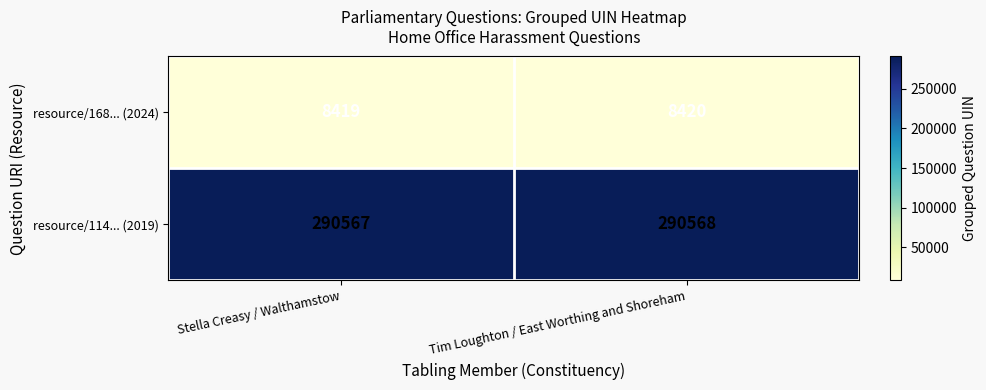

What is the difference between the highest and lowest values at Stella Creasy / Walthamstow?

282148